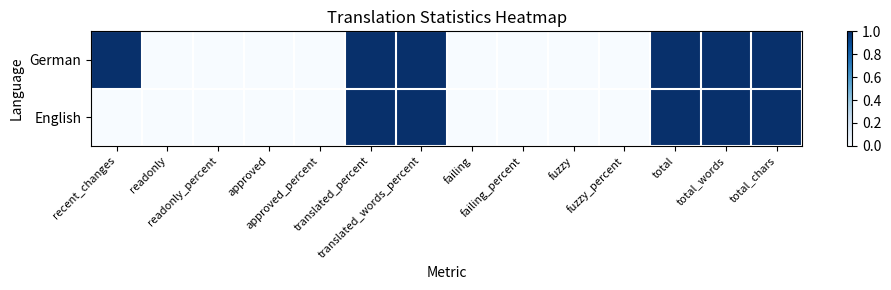

What is the greatest value displayed?

1